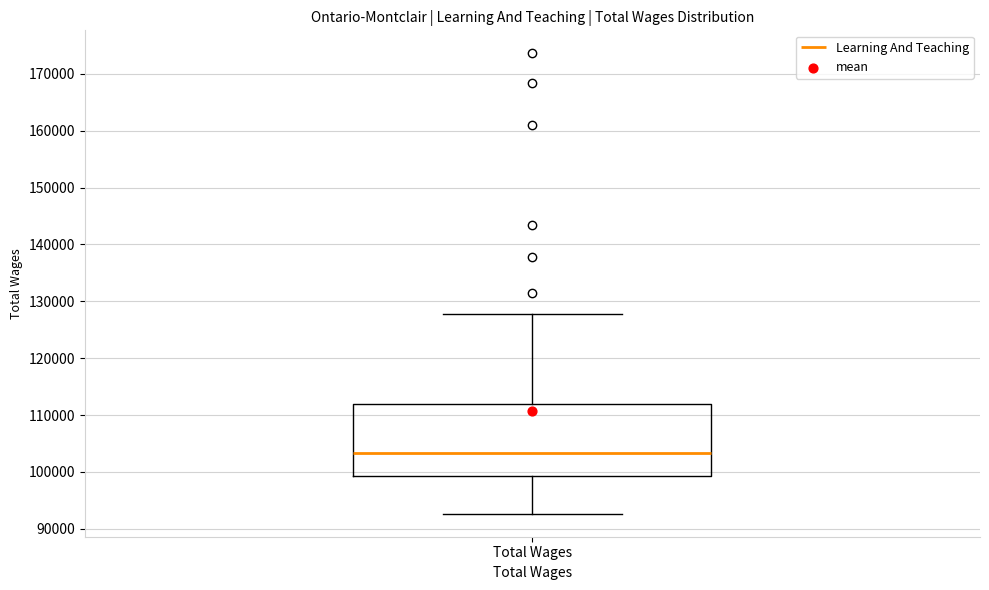

Where is the lower edge of the box for Total Wages on the y-axis? The values are not printed on the chart, so give them approximately, as read against the axis.

99000